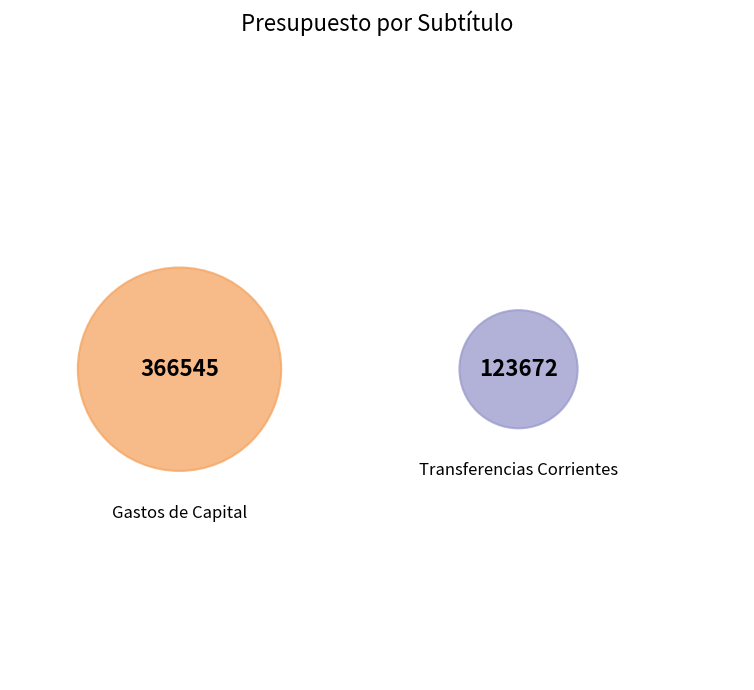

Count the number of slices in the pie.

2